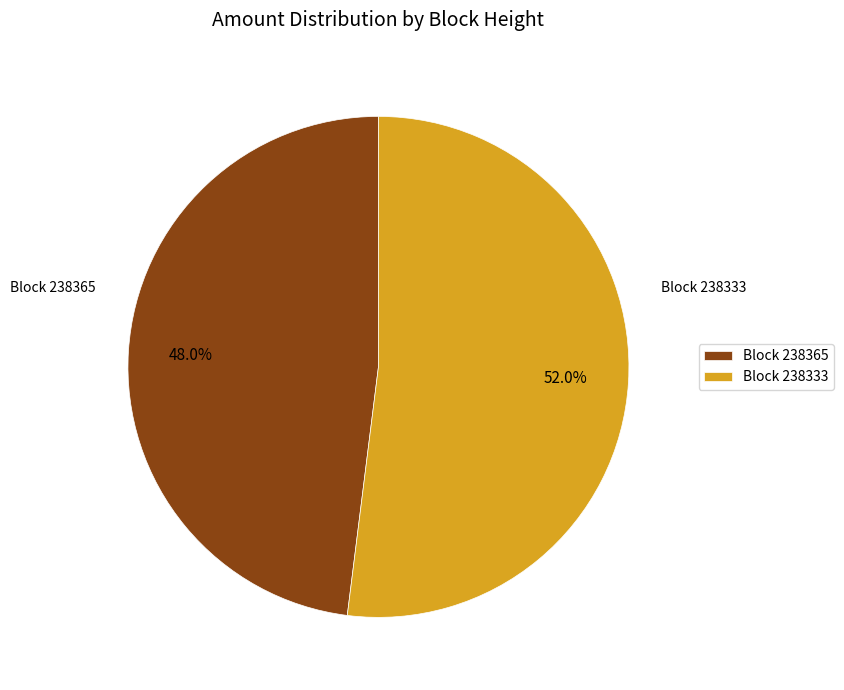

Rank the categories by value from lowest to highest.

Block 238365, Block 238333